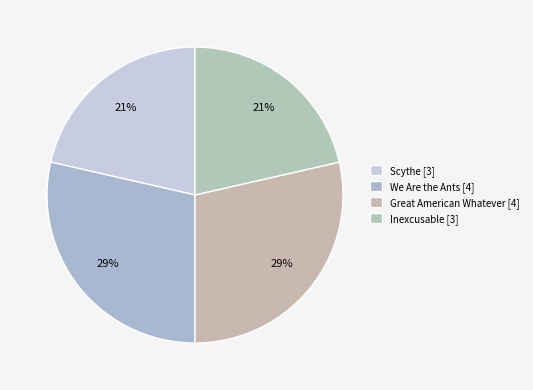

Does Inexcusable represent more than half of the total?

No